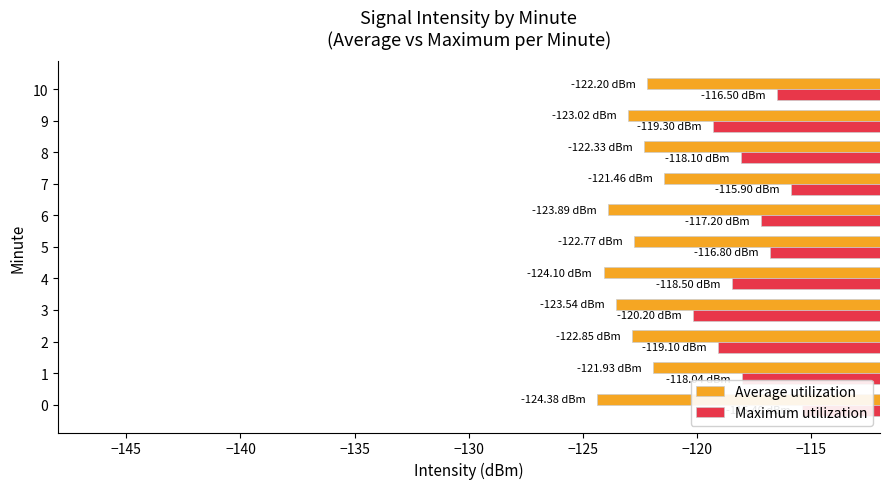

What is the average value of the Average utilization series?

-123.0